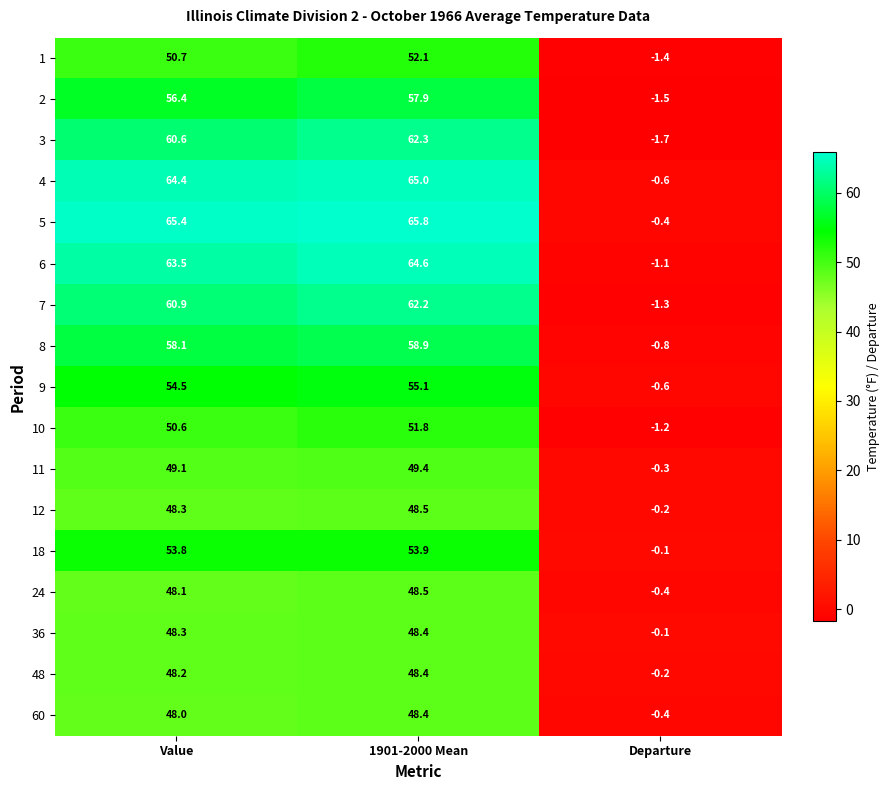

What is the average value of the 11 series?

32.7